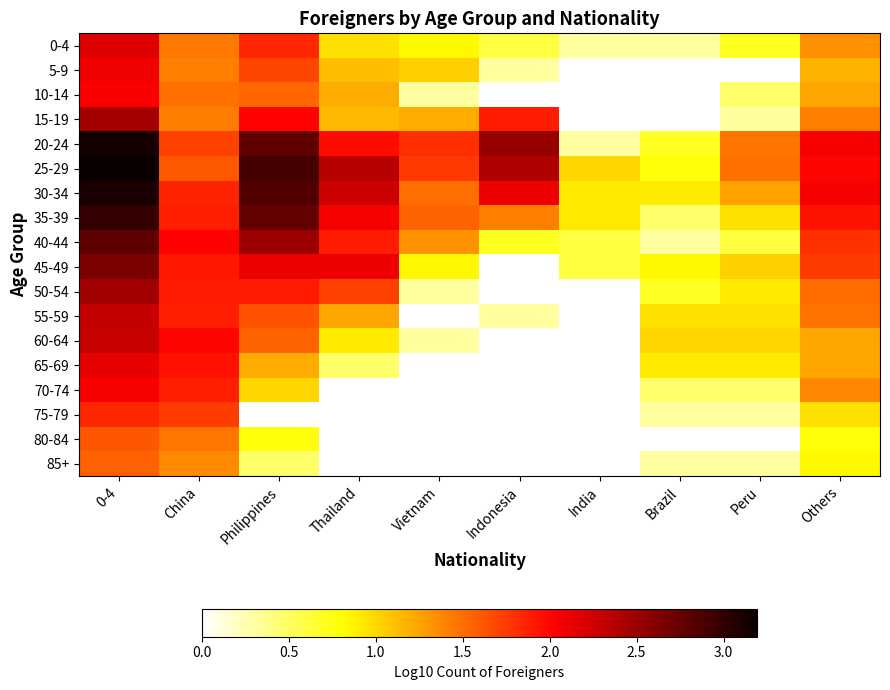

The value of 30-34 at Vietnam is 1.5. True or false?

True